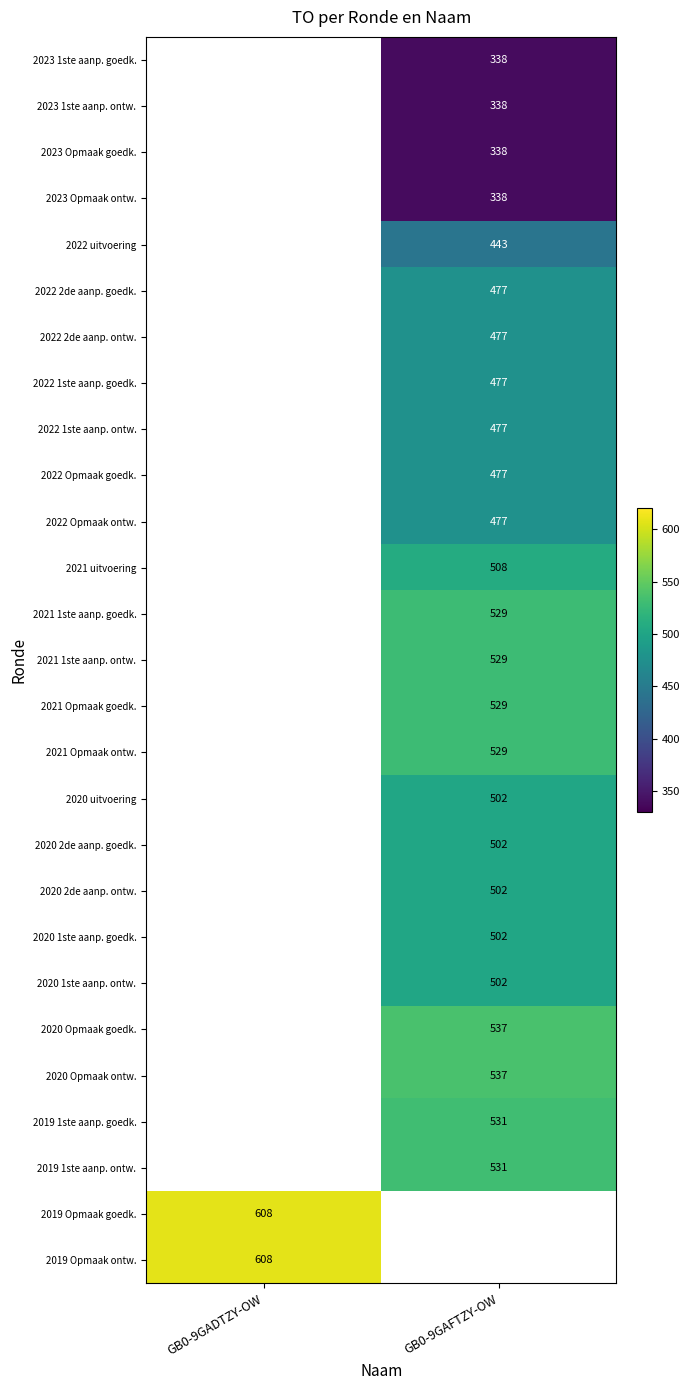

What is the spread (max minus min) of values at GB0-9GAFTZY-OW?

199.0